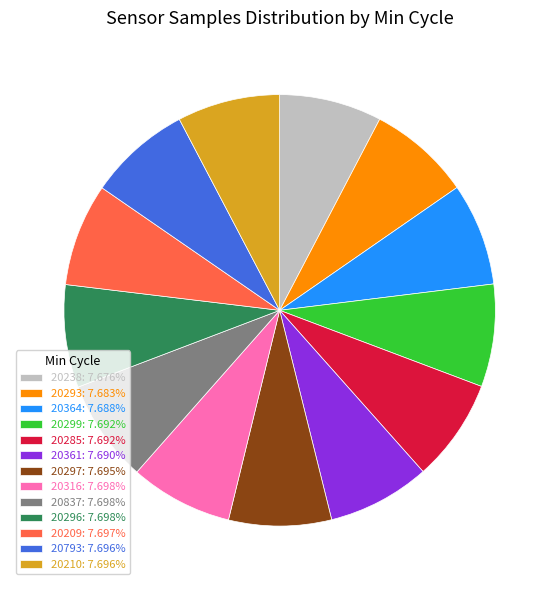

Does 20285 account for over 50% of the chart?

No